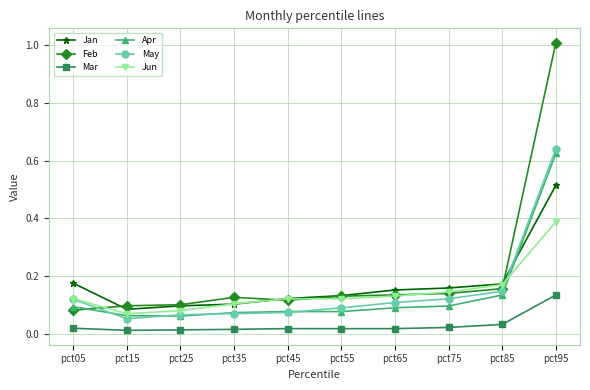

Is the value of Apr at pct95 greater than the value of Feb at pct35?

Yes